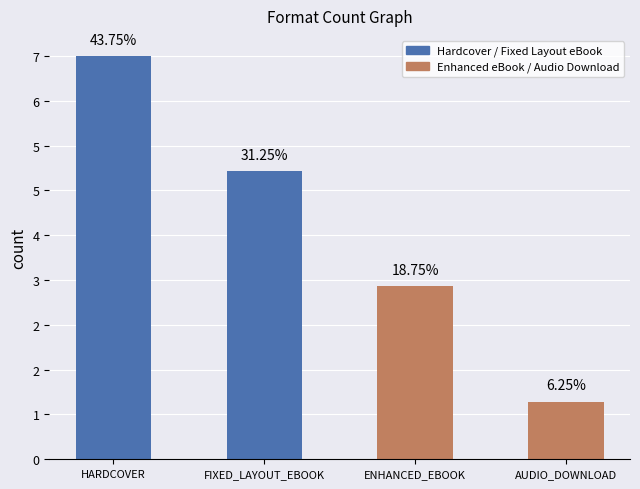

Where is the data nearest to the value 4?

FIXED_LAYOUT_EBOOK